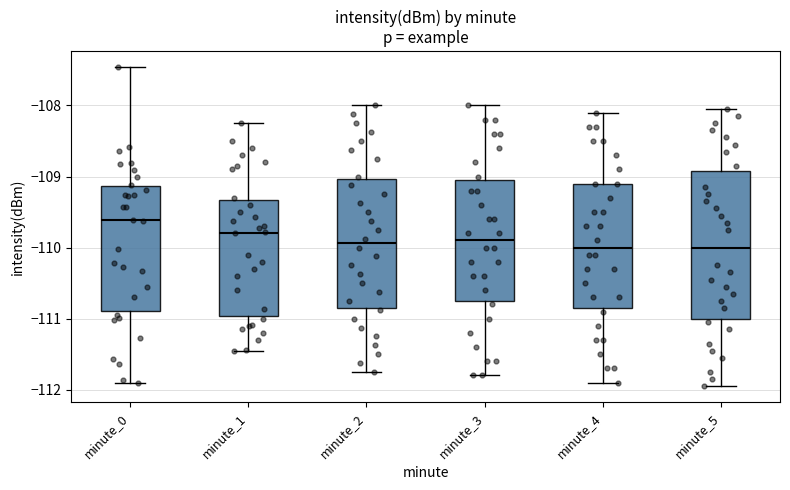

Reading left to right, transcribe this box plot: for each box, give where its median line is, the range the box spans, and where its two whiskers end, as read against the y-axis. The values are not printed on the chart, so give them approximately, as read against the axis.

minute_0: median -109.6, box -110.9 to -109.1, whiskers -111.9 to -107.5
minute_1: median -109.8, box -111.0 to -109.3, whiskers -111.5 to -108.3
minute_2: median -109.9, box -110.8 to -109.0, whiskers -111.7 to -108.0
minute_3: median -109.9, box -110.7 to -109.0, whiskers -111.8 to -108.0
minute_4: median -110.0, box -110.8 to -109.1, whiskers -111.9 to -108.1
minute_5: median -110.0, box -111.0 to -108.9, whiskers -111.9 to -108.0